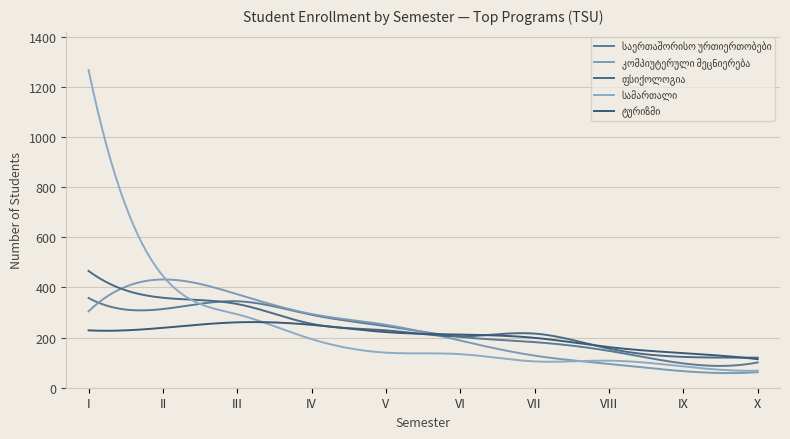

How many lines are shown in the chart?

5